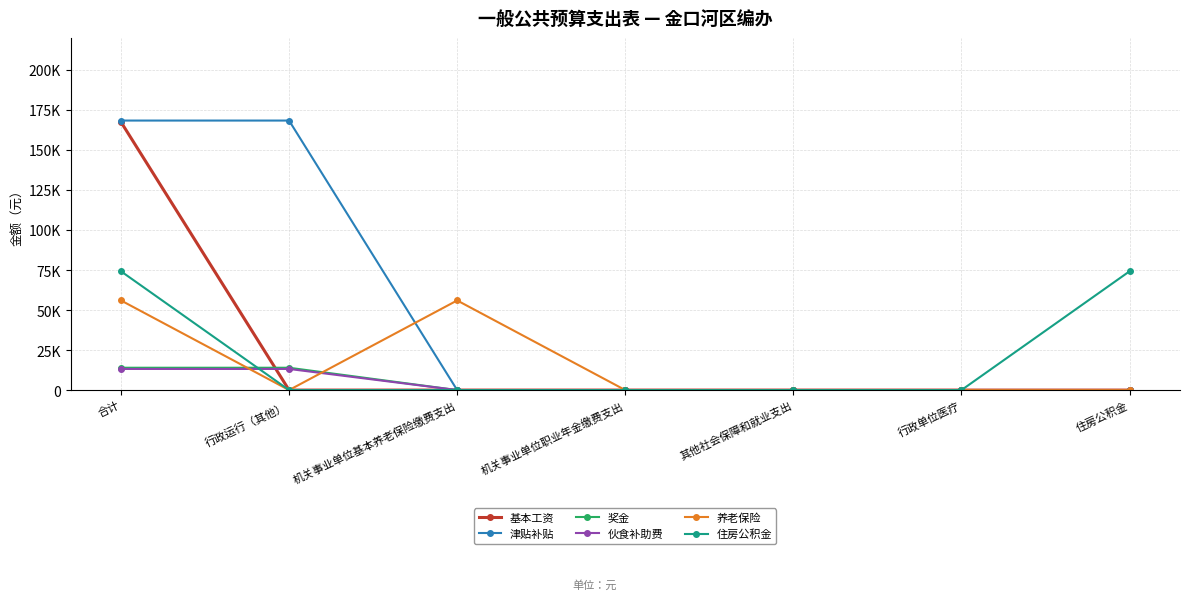

What are all the series names shown in the legend?

基本工资, 津贴补贴, 奖金, 伙食补助费, 养老保险, 住房公积金